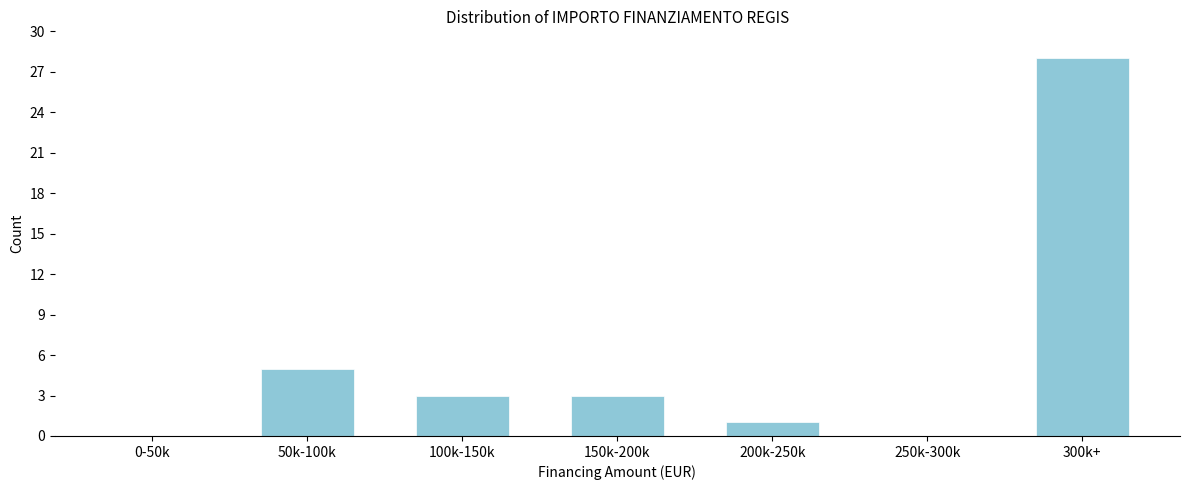

Reading right to left, transcribe all the data shown in this chart.

300k+=28	250k-300k=0	200k-250k=1	150k-200k=3	100k-150k=3	50k-100k=5	0-50k=0